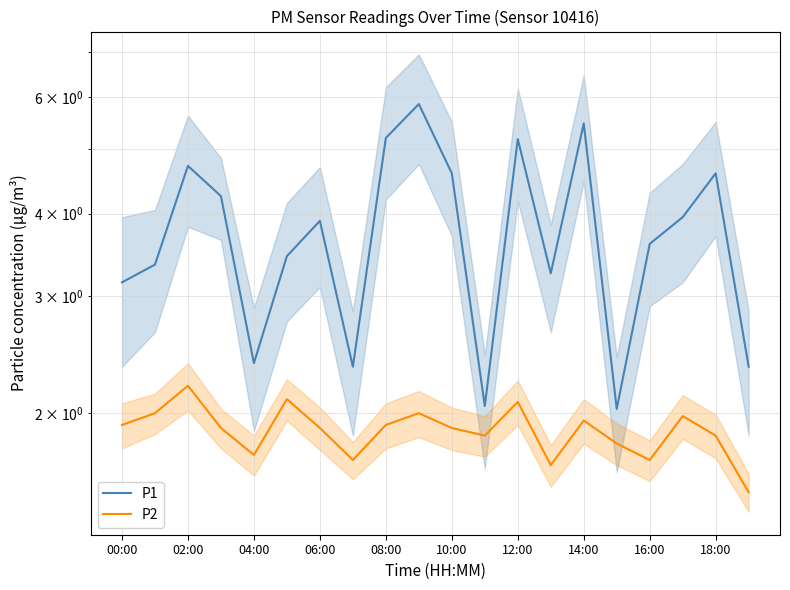

What is the label of the 17th point from the left?

16:00